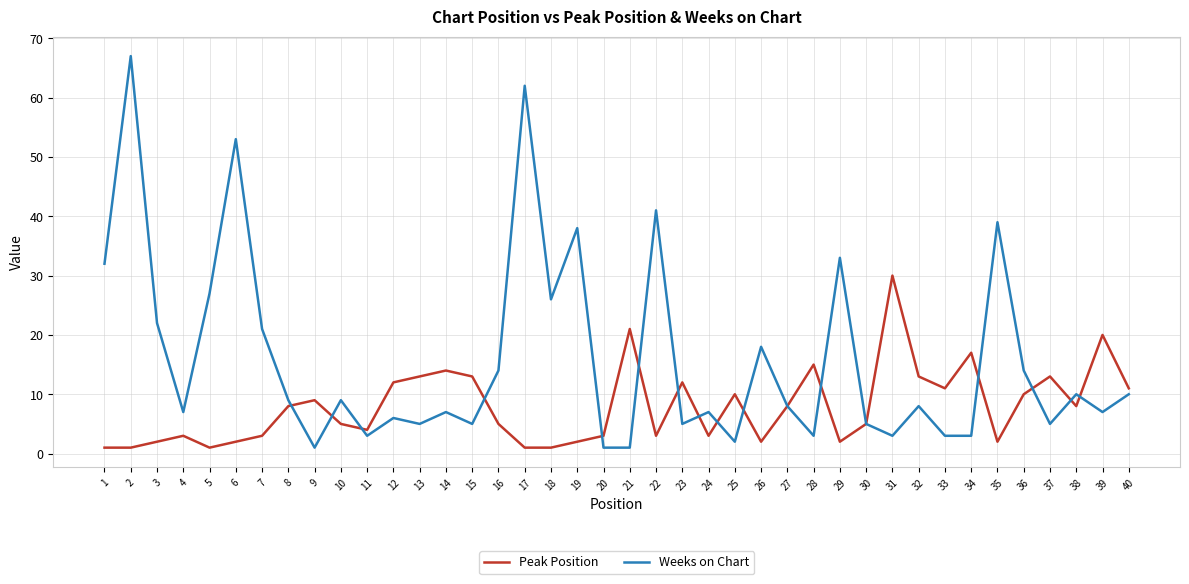

Is it true that Peak Position equals 20 at 14?

False